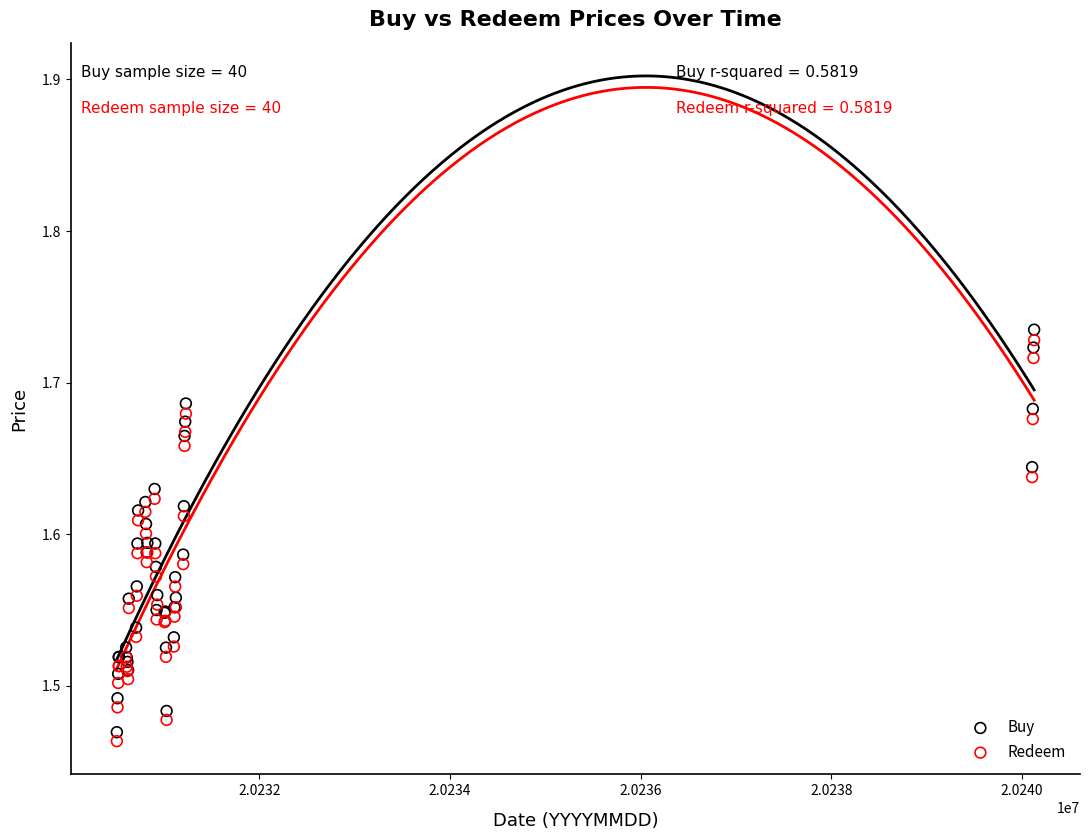

What are all the series names shown in the legend?

Buy, Redeem